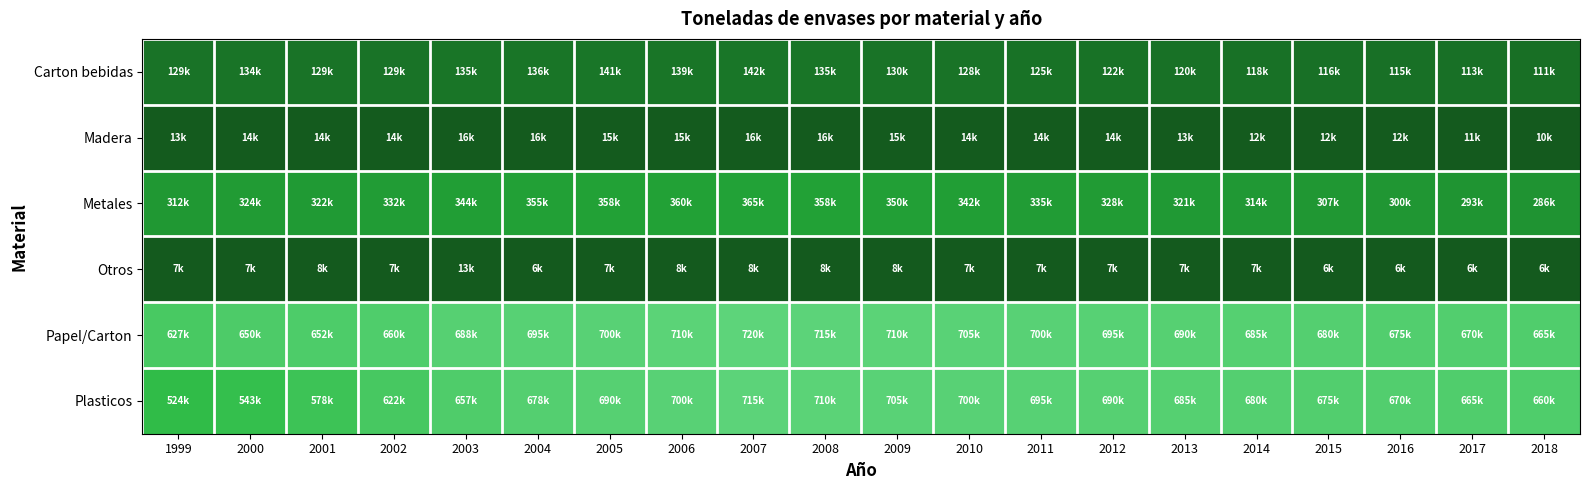

Reading left to right, extract all data points from this chart.

Carton bebidas: 1999=129.5	2000=133.8	2001=129.3	2002=129.4	2003=135.2	2004=136.0	2005=141.1	2006=139.3	2007=142.0	2008=135.0	2009=130.0	2010=128.0	2011=125.0	2012=122.0	2013=120.0	2014=118.0	2015=116.0	2016=115.0	2017=113.0	2018=111.0
Madera: 1999=12.9	2000=13.7	2001=14.0	2002=14.1	2003=15.8	2004=16.0	2005=14.8	2006=15.0	2007=16.0	2008=15.5	2009=15.0	2010=14.5	2011=14.0	2012=13.5	2013=13.0	2014=12.5	2015=12.0	2016=11.5	2017=11.0	2018=10.5
Metales: 1999=311.6	2000=324.3	2001=322.1	2002=332.1	2003=344.5	2004=354.7	2005=358.0	2006=360.0	2007=365.0	2008=358.0	2009=350.0	2010=342.0	2011=335.0	2012=328.0	2013=321.0	2014=314.0	2015=307.0	2016=300.0	2017=293.0	2018=286.0
Otros: 1999=6.8	2000=7.0	2001=7.6	2002=7.2	2003=12.7	2004=6.2	2005=7.0	2006=7.5	2007=8.0	2008=7.8	2009=7.6	2010=7.4	2011=7.2	2012=7.0	2013=6.8	2014=6.6	2015=6.4	2016=6.2	2017=6.0	2018=5.8
Papel/Carton: 1999=626.8	2000=649.6	2001=652.4	2002=659.8	2003=687.7	2004=695.2	2005=700.0	2006=710.0	2007=720.0	2008=715.0	2009=710.0	2010=705.0	2011=700.0	2012=695.0	2013=690.0	2014=685.0	2015=680.0	2016=675.0	2017=670.0	2018=665.0
Plasticos: 1999=523.6	2000=542.9	2001=578.2	2002=622.4	2003=656.6	2004=678.5	2005=690.0	2006=700.0	2007=715.0	2008=710.0	2009=705.0	2010=700.0	2011=695.0	2012=690.0	2013=685.0	2014=680.0	2015=675.0	2016=670.0	2017=665.0	2018=660.0